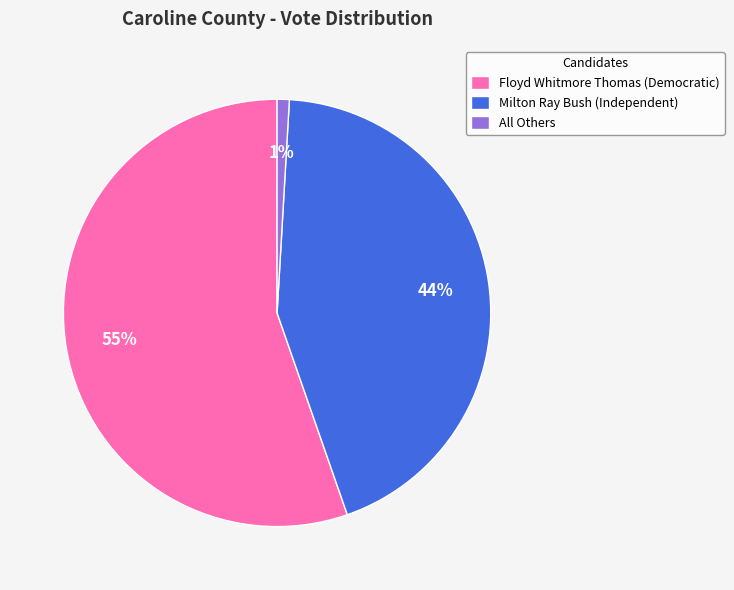

To the nearest percent, what percentage of the pie is All Others?

1%